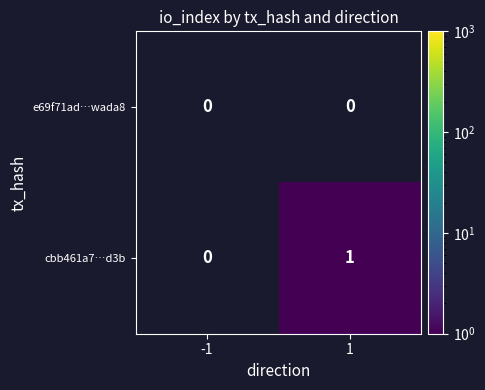

At which label does cbb461a7…d3b reach its minimum?

-1